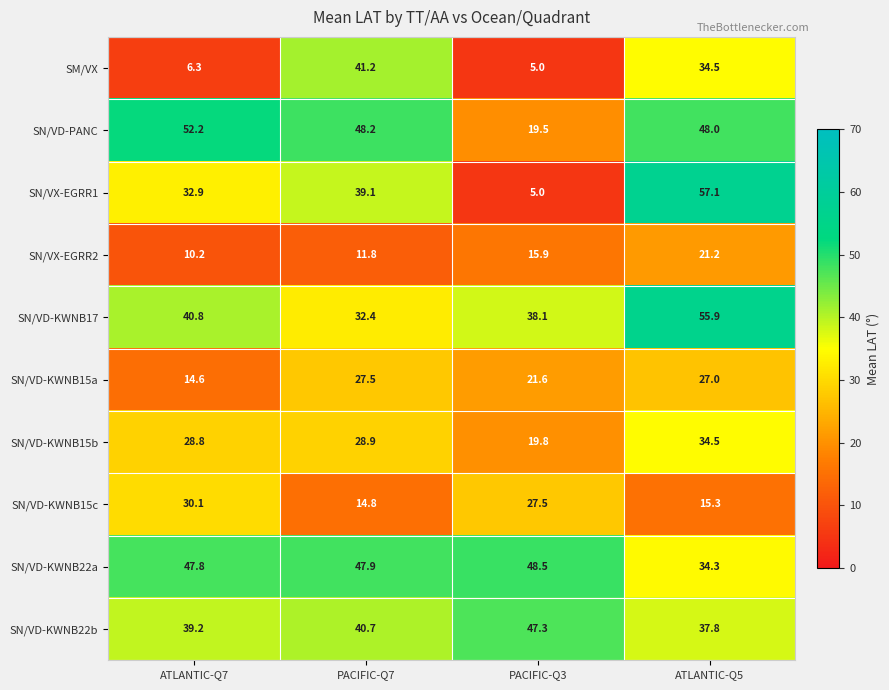

True or false: SN/VD-KWNB15a has a value of 27.0 at ATLANTIC-Q5.

True